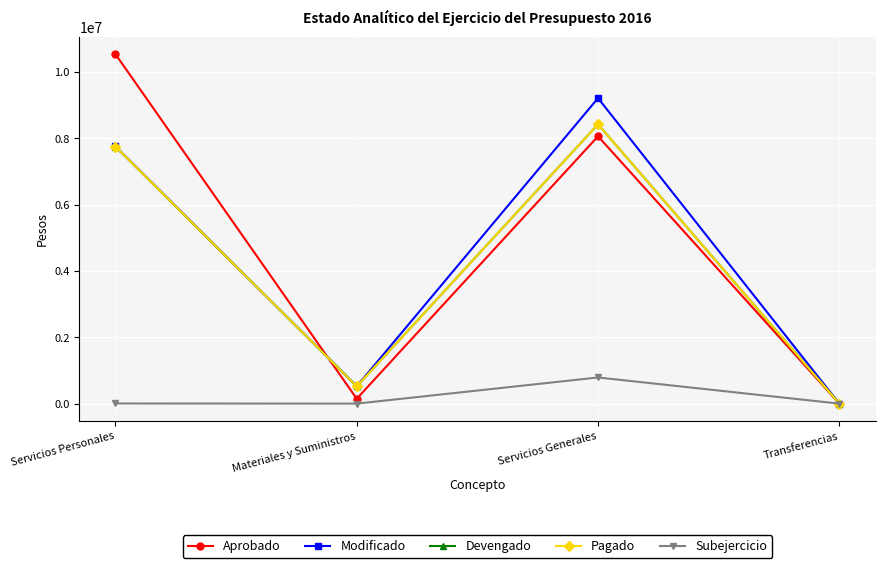

What position from the right is Materiales y Suministros?

3